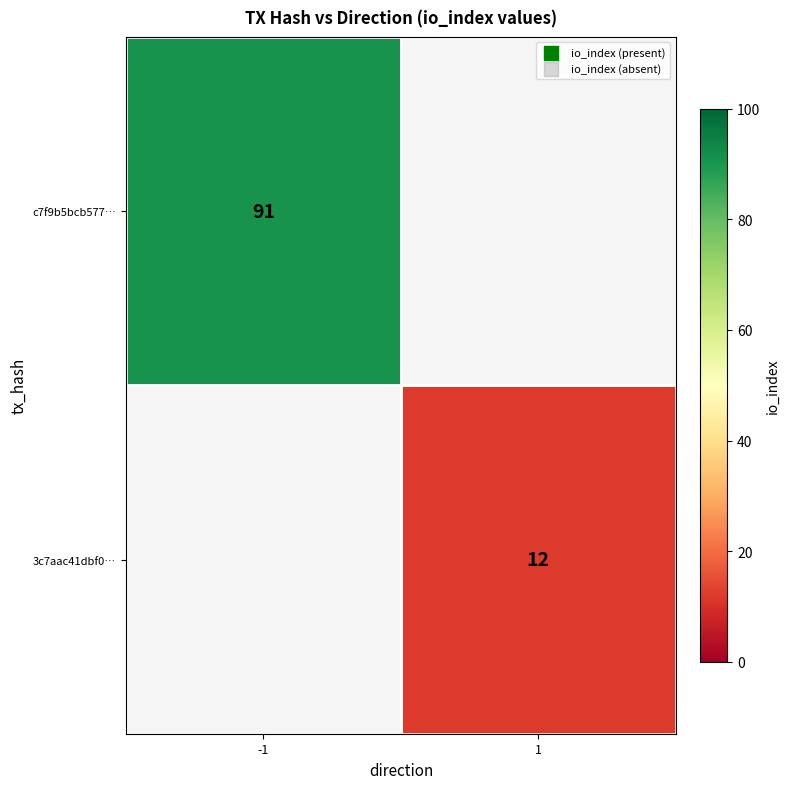

Is the value of 3c7aac41dbf0… at 1 greater than the value of c7f9b5bcb577… at -1?

No